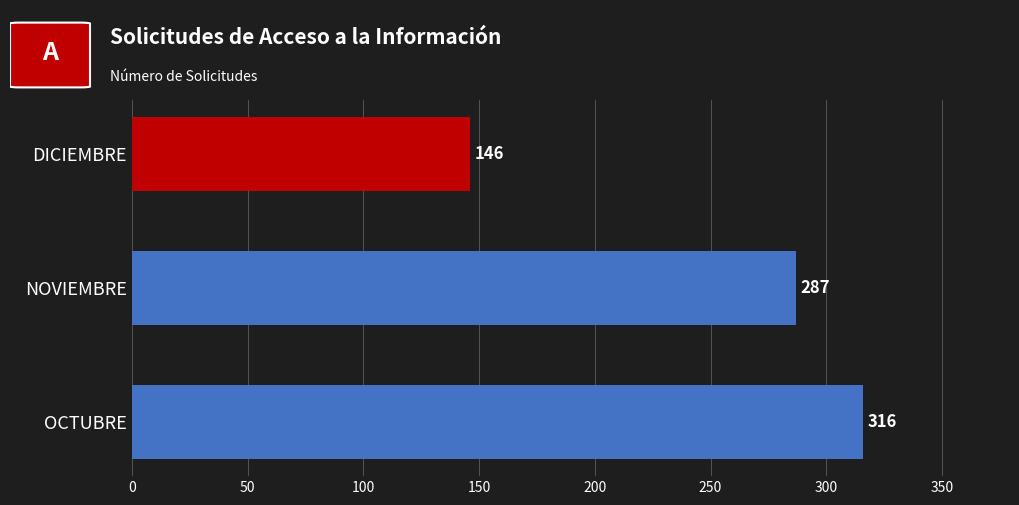

The chart shows a value of 114 at OCTUBRE. True or false?

False